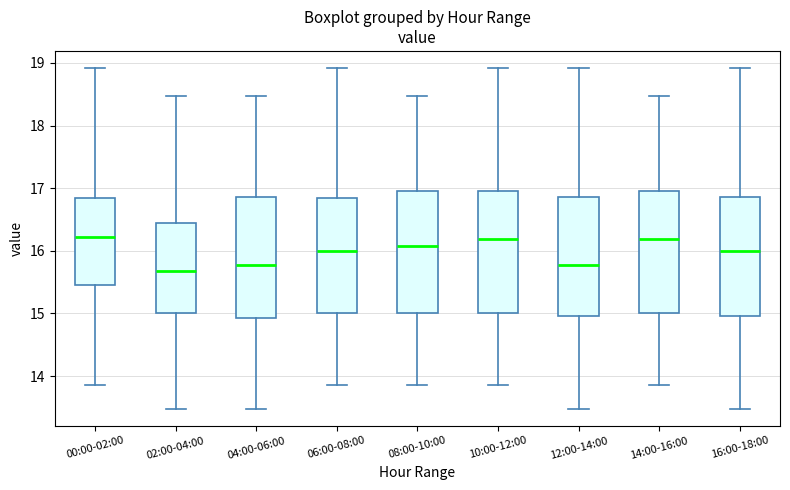

Reading left to right, transcribe this box plot: for each box, give where its median line is, the range the box spans, and where its two whiskers end, as read against the y-axis. The values are not printed on the chart, so give them approximately, as read against the axis.

00:00-02:00: median 16.2, box 15.5 to 16.9, whiskers 13.9 to 18.9
02:00-04:00: median 15.7, box 15.0 to 16.4, whiskers 13.5 to 18.5
04:00-06:00: median 15.8, box 14.9 to 16.9, whiskers 13.5 to 18.5
06:00-08:00: median 16.0, box 15.0 to 16.9, whiskers 13.9 to 18.9
08:00-10:00: median 16.1, box 15.0 to 17.0, whiskers 13.9 to 18.5
10:00-12:00: median 16.2, box 15.0 to 17.0, whiskers 13.9 to 18.9
12:00-14:00: median 15.8, box 15.0 to 16.9, whiskers 13.5 to 18.9
14:00-16:00: median 16.2, box 15.0 to 17.0, whiskers 13.9 to 18.5
16:00-18:00: median 16.0, box 15.0 to 16.9, whiskers 13.5 to 18.9